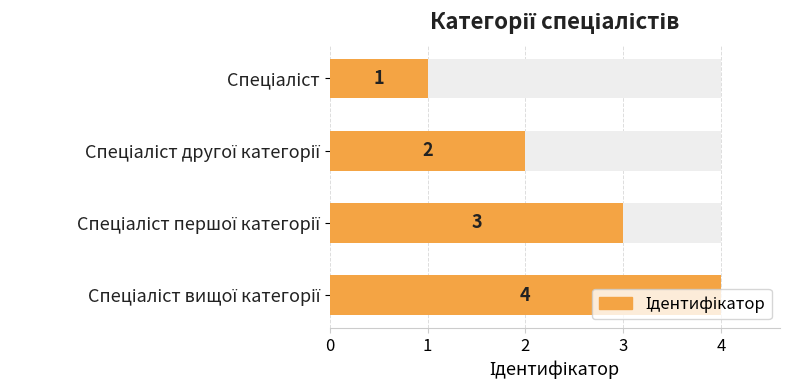

Reading left to right, transcribe all the data shown in this chart.

0=1	1=2	2=3	3=4